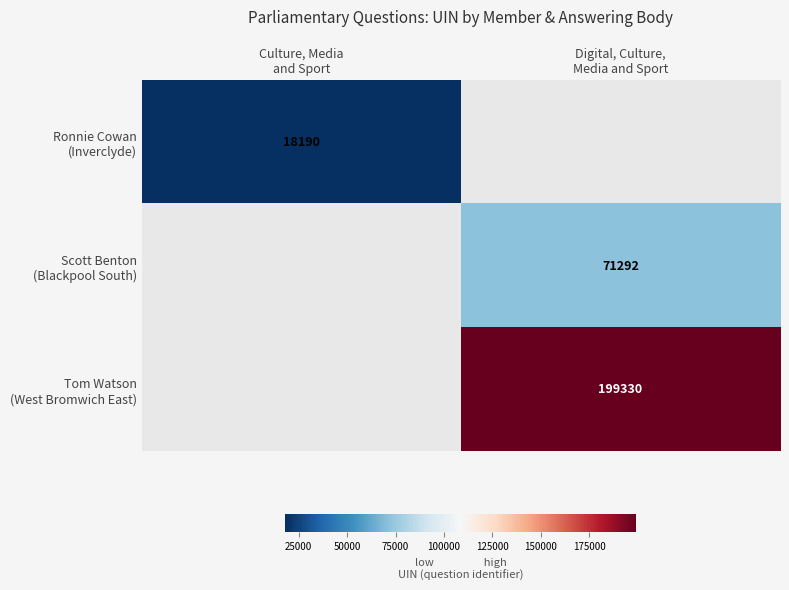

What is the smallest value displayed?

18190.0